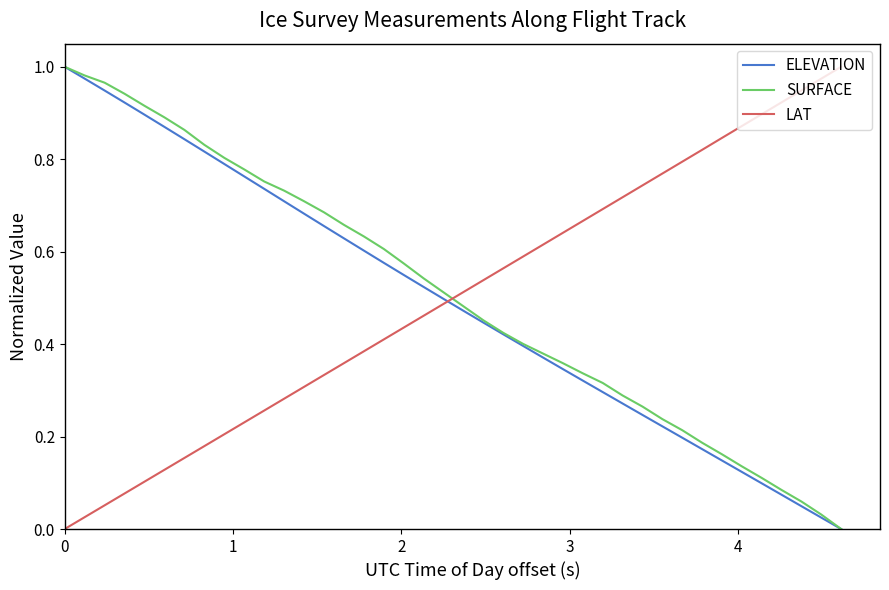

What are all the series names shown in the legend?

ELEVATION, SURFACE, LAT